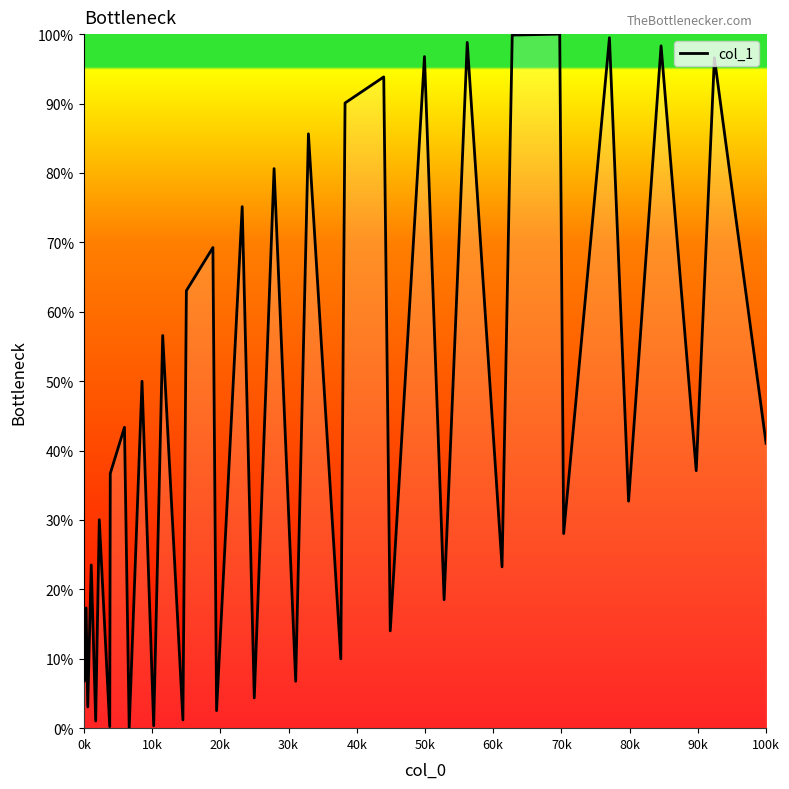

What is the greatest value displayed?

100.0